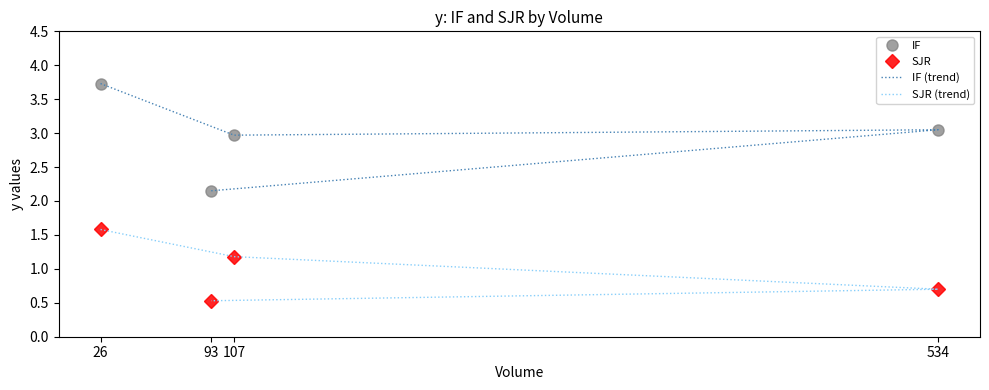

What is the average value of the SJR series?

1.0